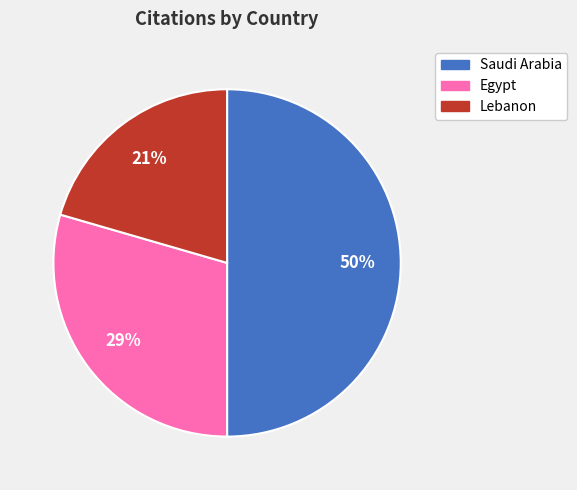

How many slices are in this pie chart?

3